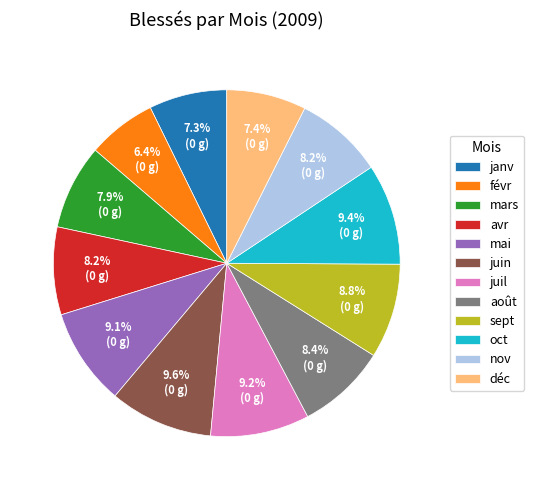

Which slice is the smallest?

févr